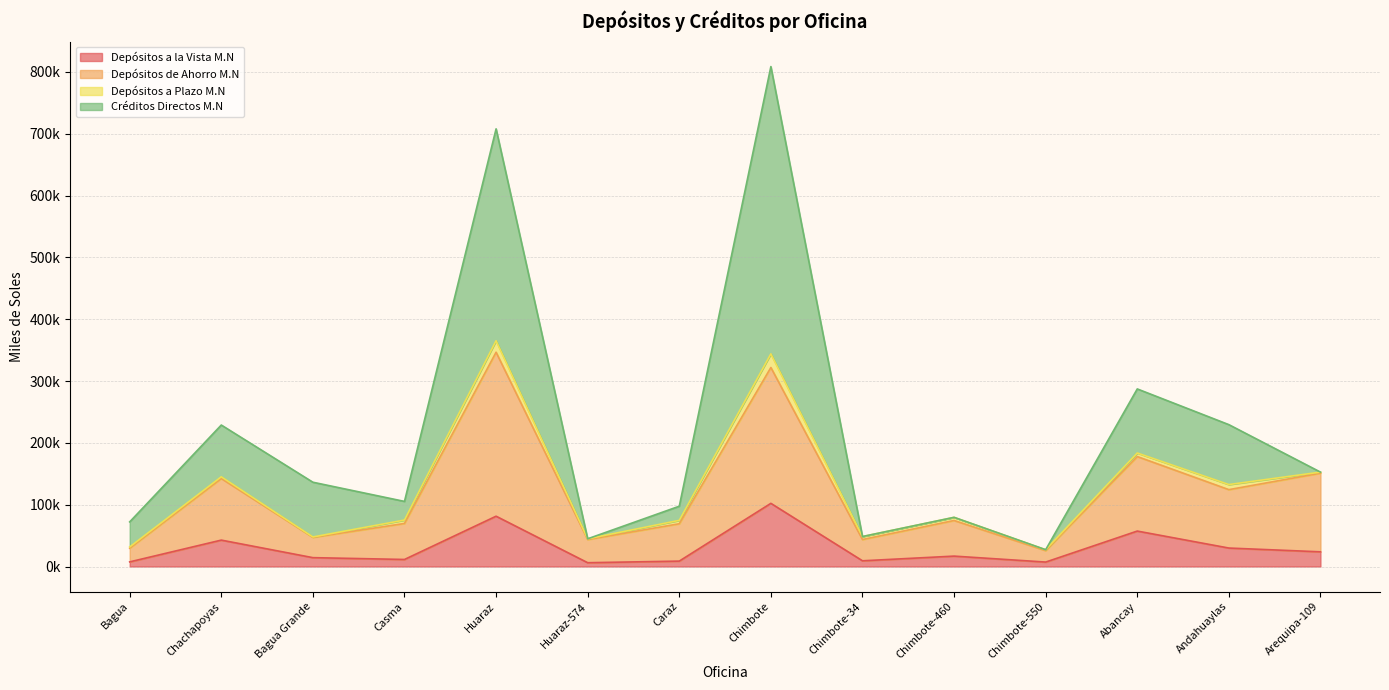

Does the chart have visible grid lines?

Yes